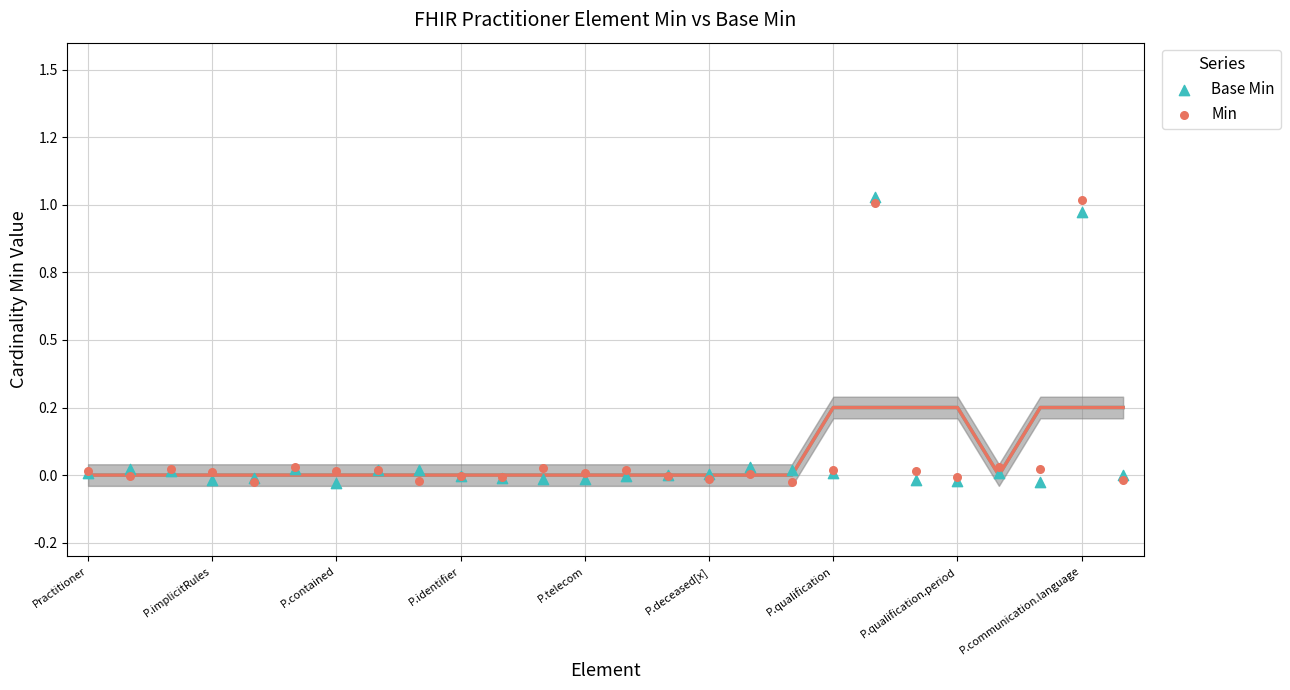

What are all the series names shown in the legend?

Base Min, Min